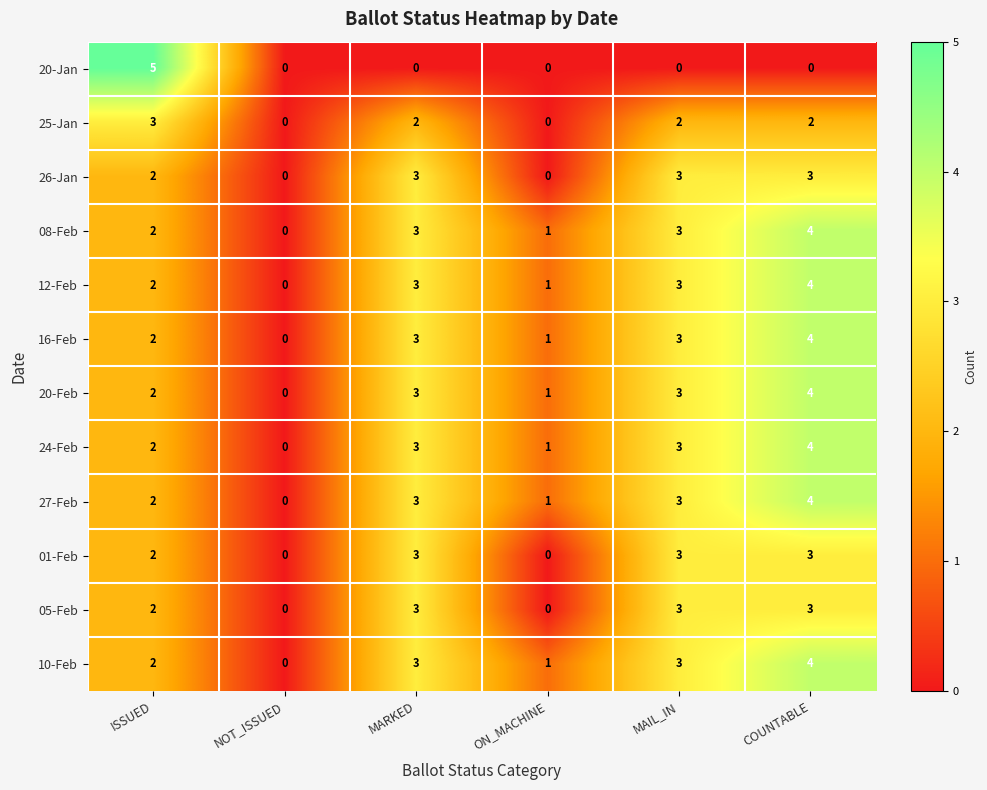

What is the total value across all series at COUNTABLE?

39